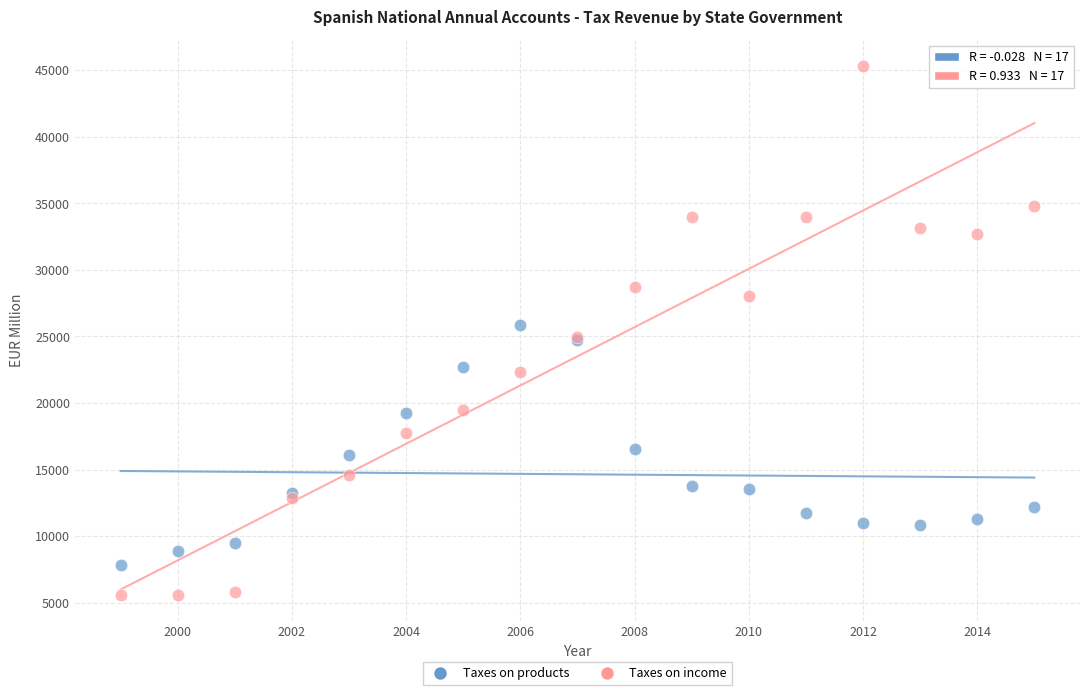

Which series contains the lowest Y value?

Taxes on income